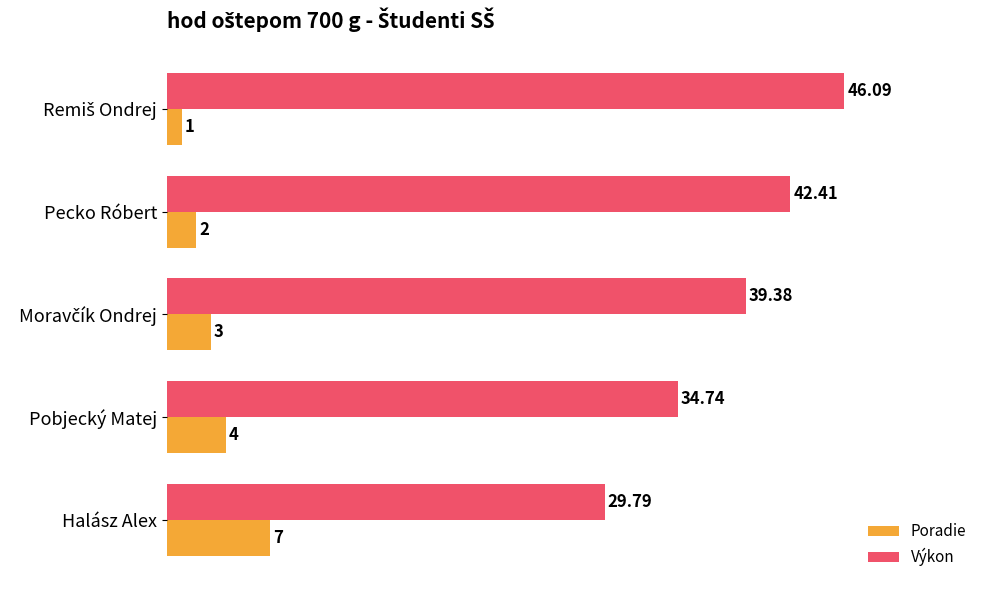

Which series has the widest spread of values?

Výkon